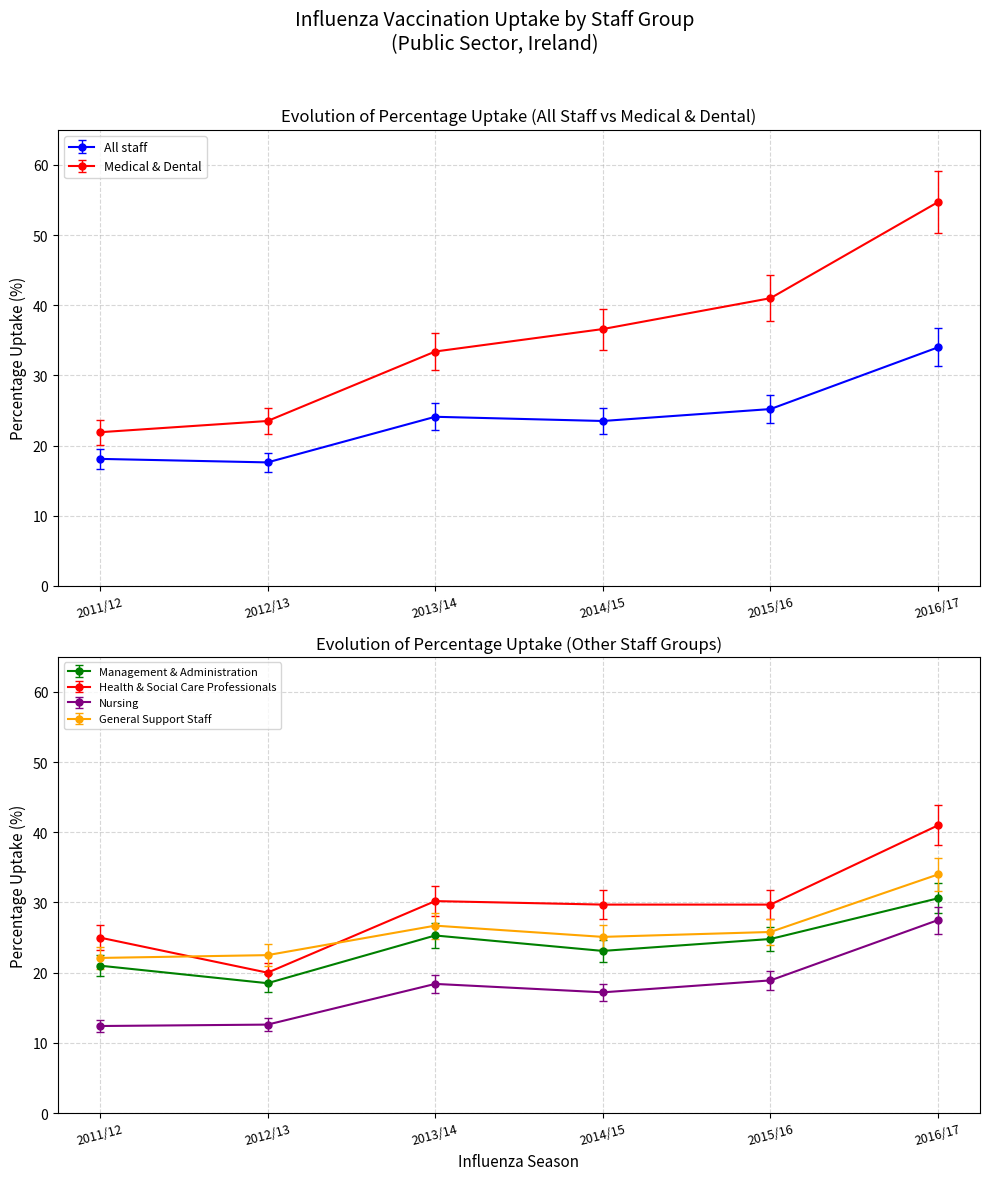

What is the spread (max minus min) of values at 2012/13?

11.5